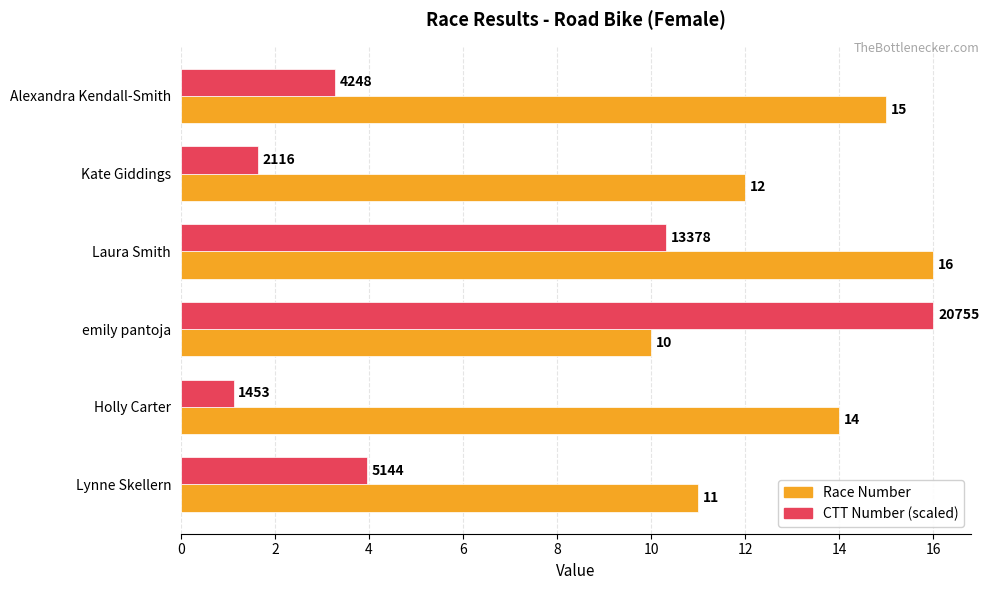

What is the total value across all series at Lynne Skellern?

15.0